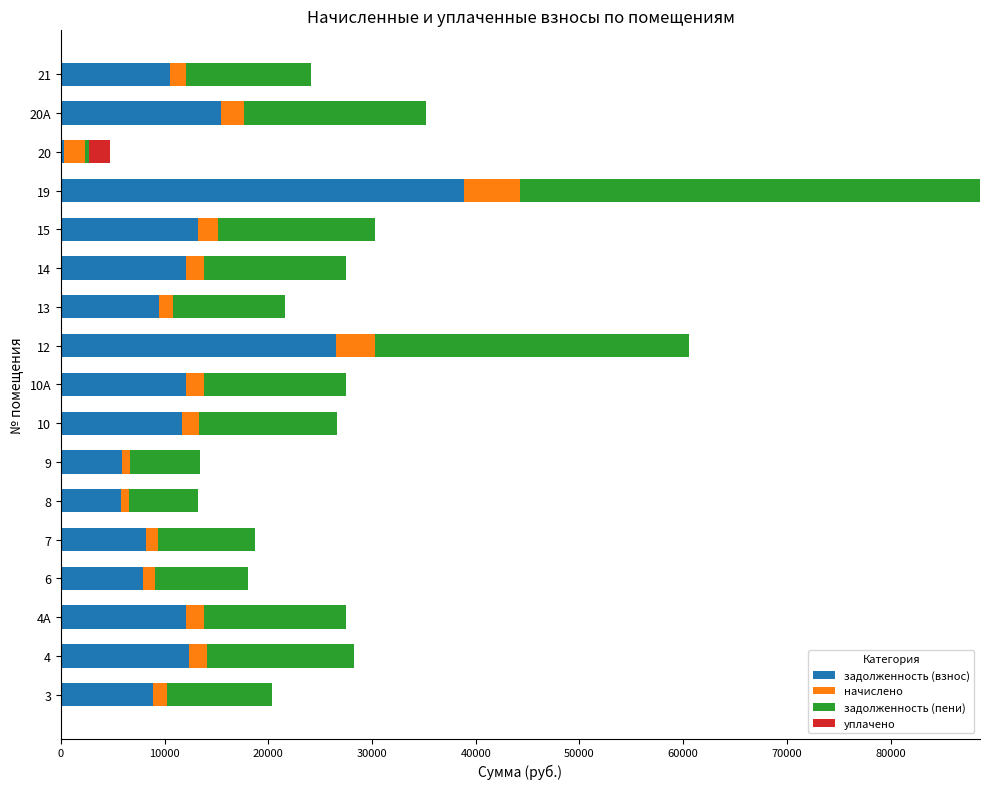

At which category is the sum across all series the highest?

19